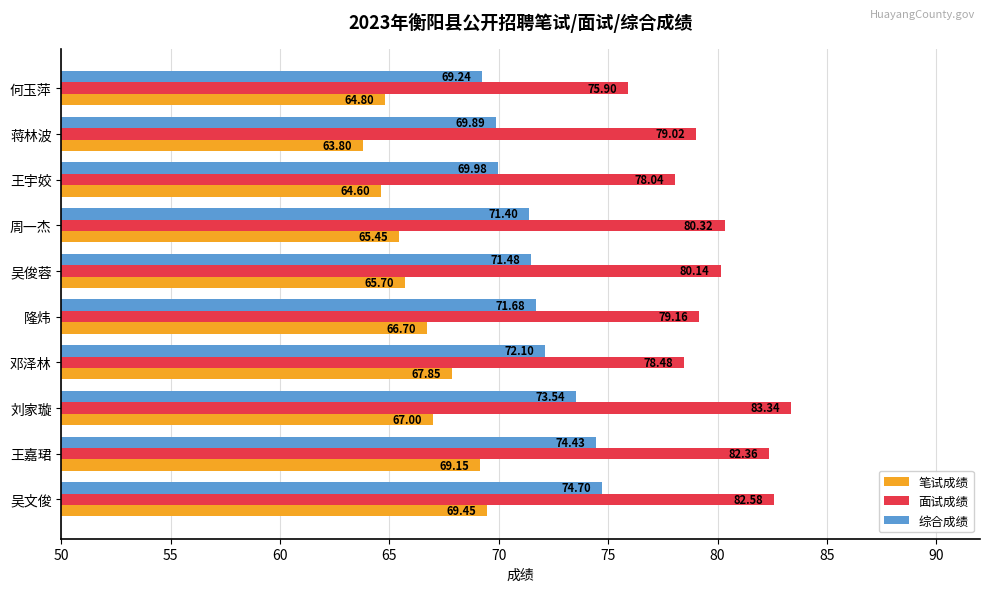

Where is 笔试成绩 nearest to the value 66?

吴俊蓉